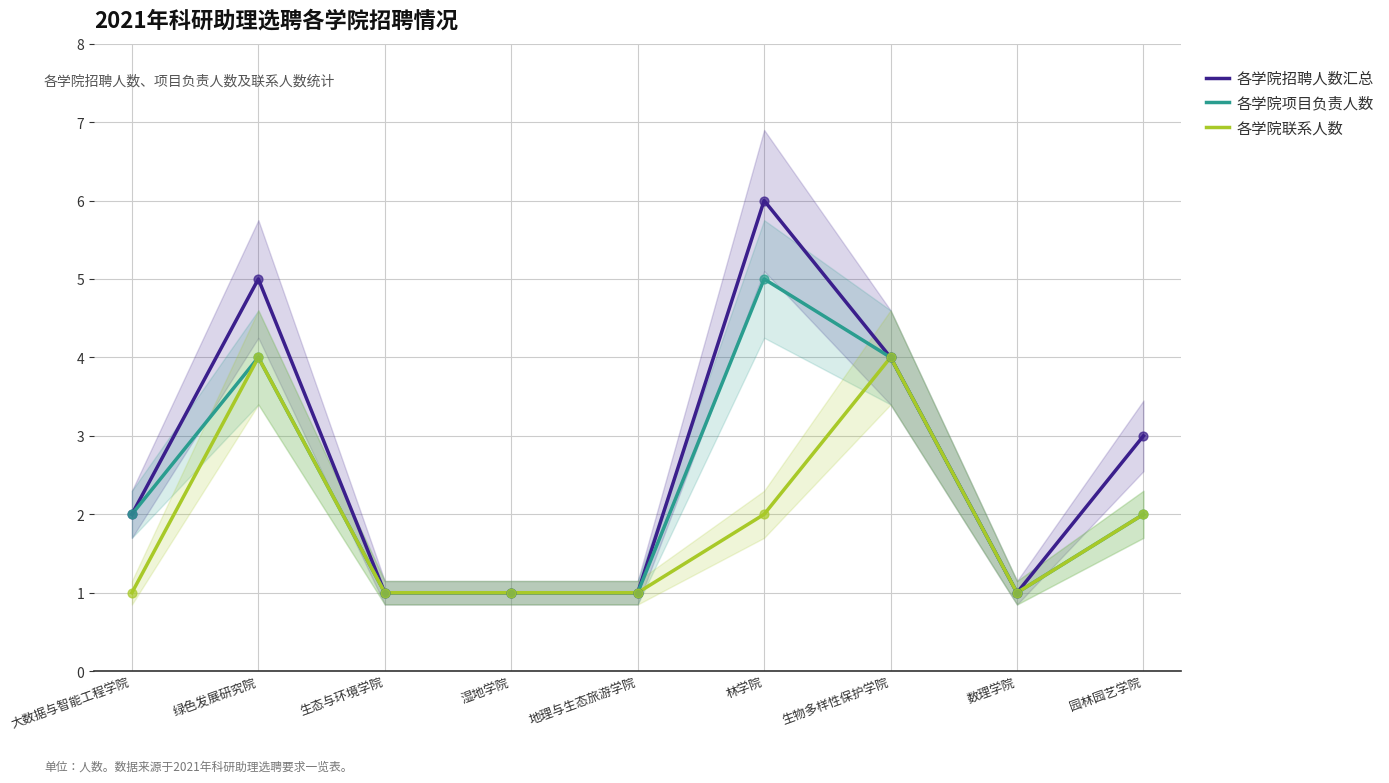

What are all the series names shown in the legend?

各学院招聘人数汇总, 各学院项目负责人数, 各学院联系人数